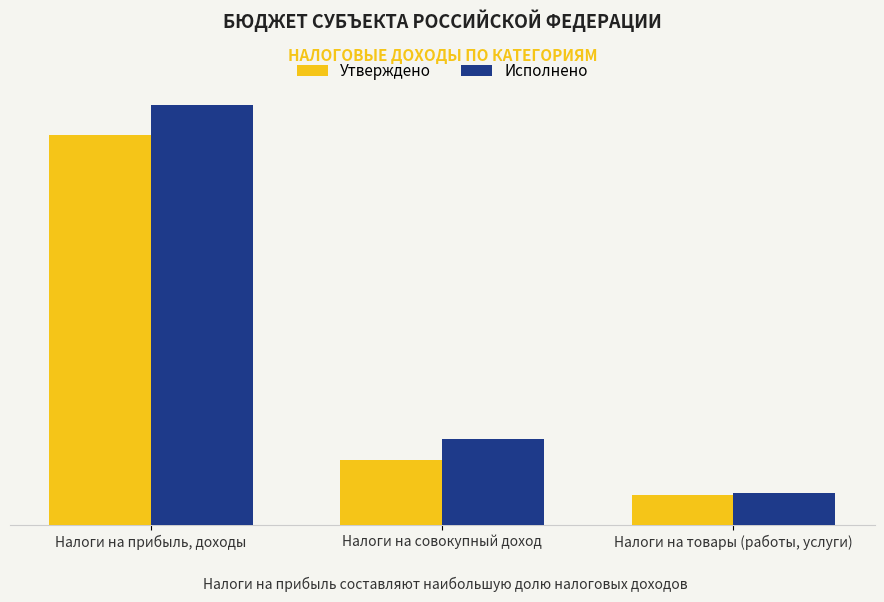

Are the bars grouped side by side (vs. stacked)?

Yes